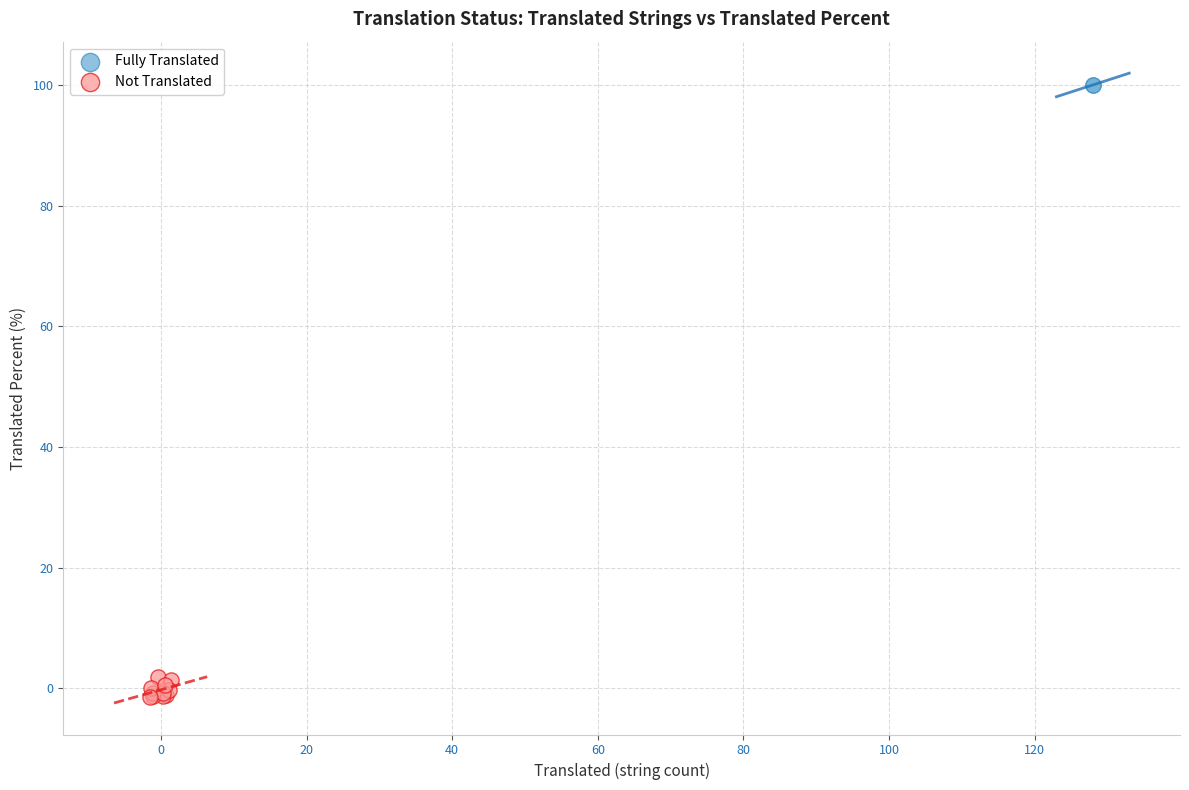

What are all the series names shown in the legend?

Fully Translated, Not Translated